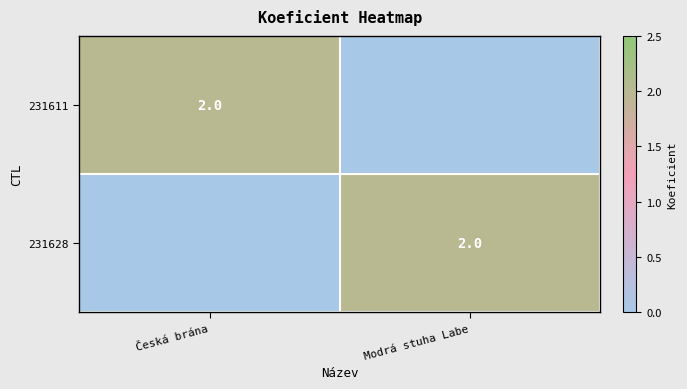

How many series are shown in this chart?

2